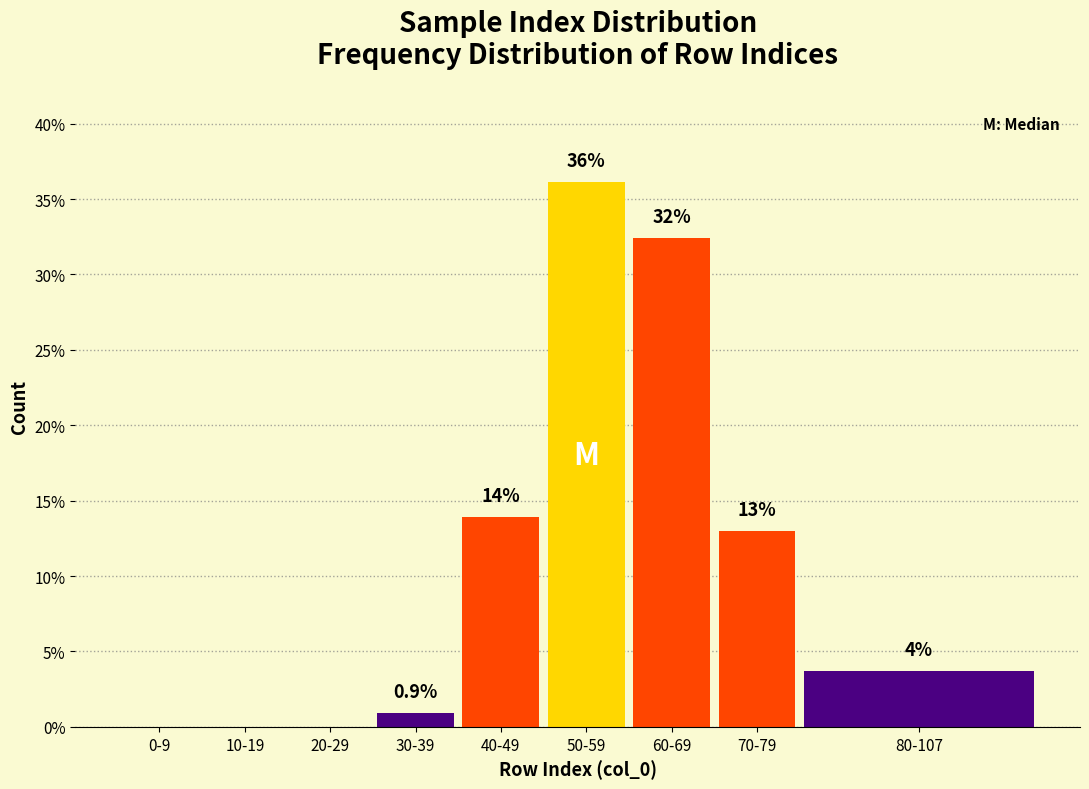

Reading right to left, extract all data points from this chart.

80-107=3.7	70-79=13.0	60-69=32.4	50-59=36.1	40-49=13.9	30-39=0.9	20-29=0.0	10-19=0.0	0-9=0.0